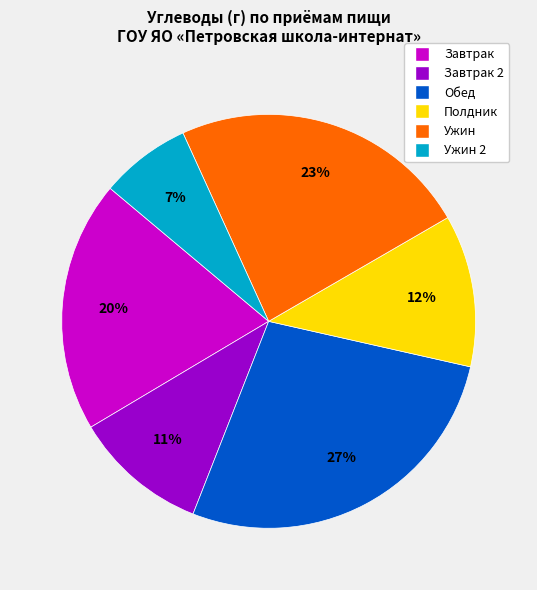

To the nearest percent, what is the average slice percentage?

17%